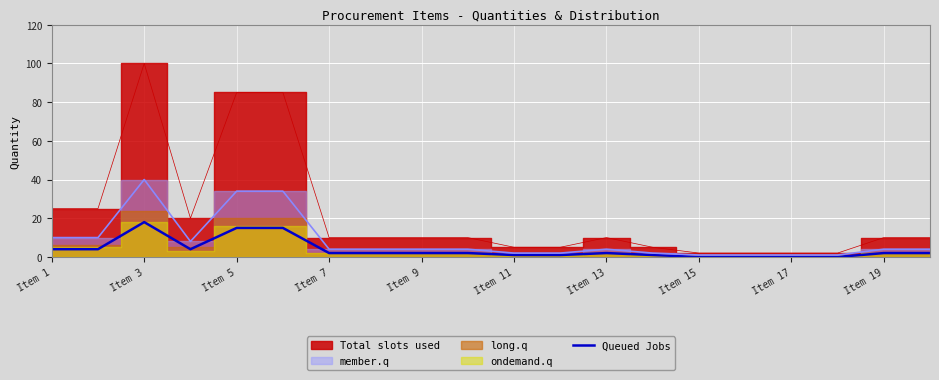

Reading left to right, list all the values displayed in this chart.

4	4	18	4	15	15	2	2	2	2	1	1	2	1	0	0	0	0	2	2